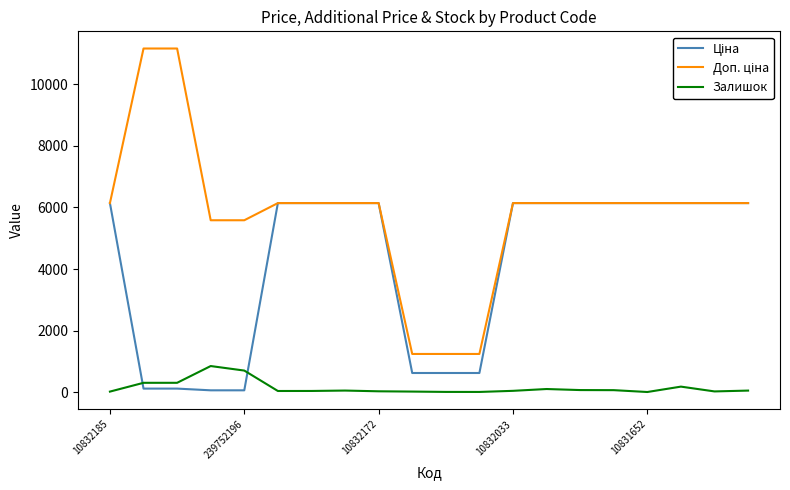

What is the maximum value for Залишок?

845.0